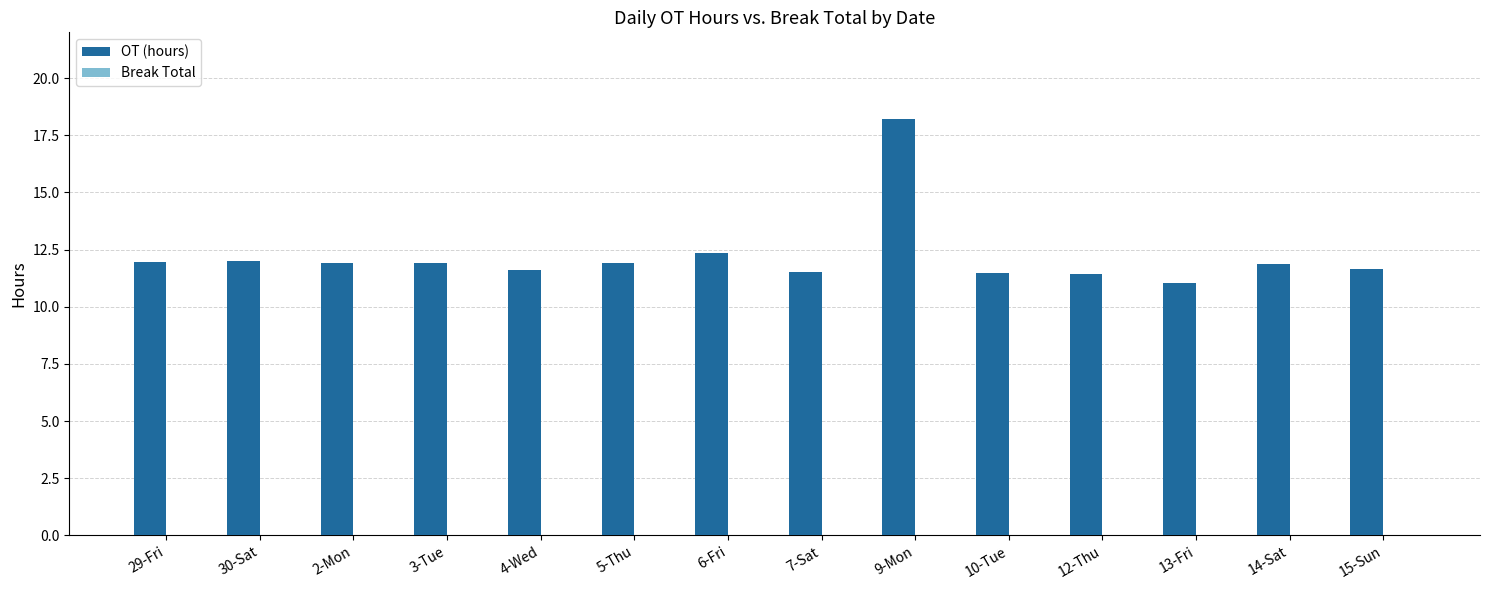

What is the label of the 6th bar from the right?

9-Mon